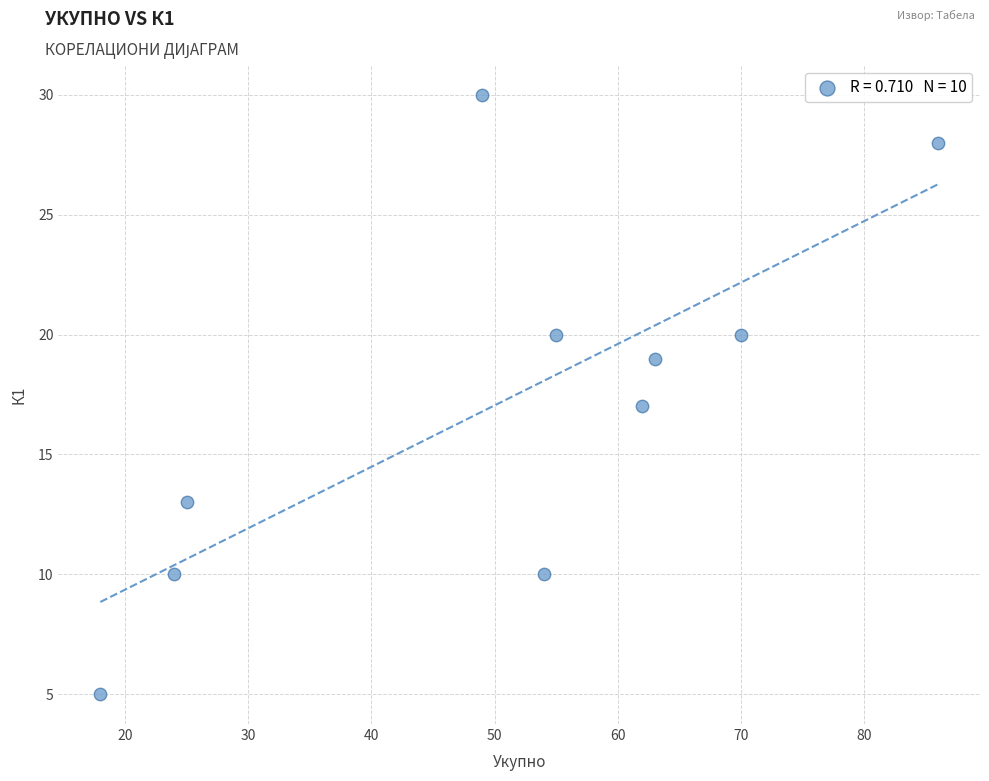

What is the average X value?

51